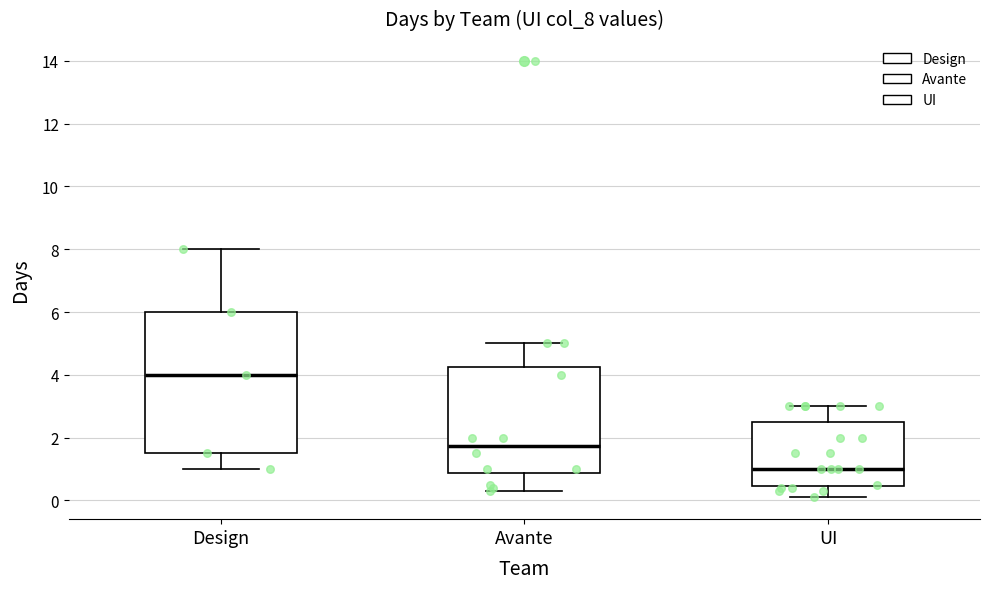

Reading left to right, read every box against the y-axis: the position of its median line, the range the box covers, and the ends of its whiskers. The values are not printed on the chart, so give them approximately, as read against the axis.

Design: median 4.0, box 1.6 to 6.0, whiskers 1.0 to 8.0
Avante: median 1.8, box 0.8 to 4.2, whiskers 0.4 to 5.0
UI: median 1.0, box 0.4 to 2.6, whiskers 0.2 to 3.0